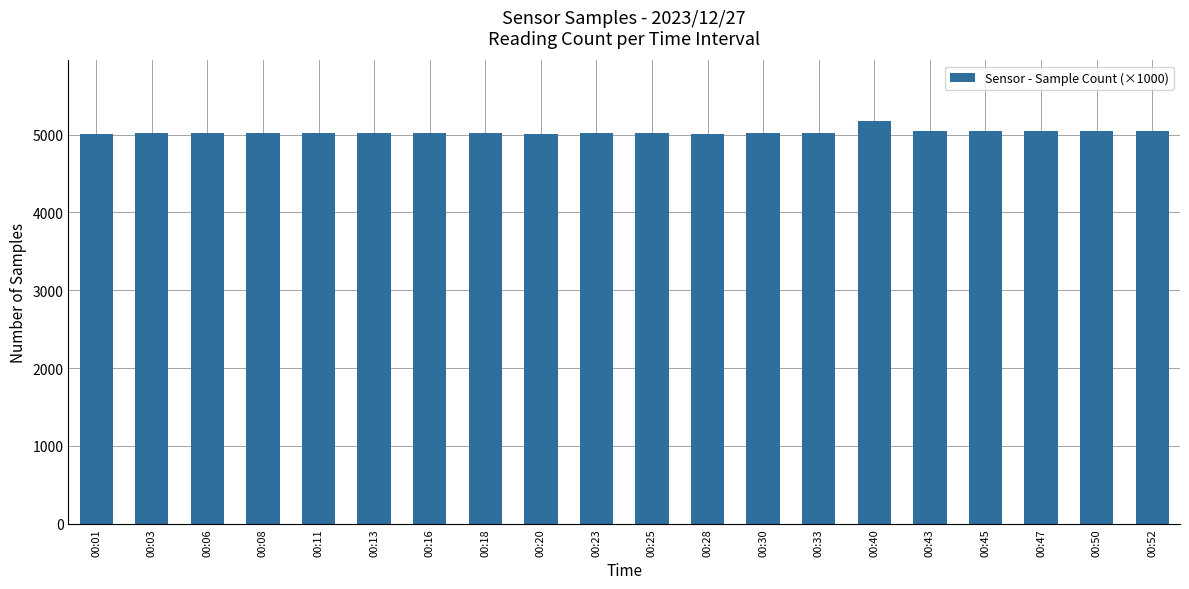

What is the ratio of the value at 00:45 to the value at 00:25?

1.0